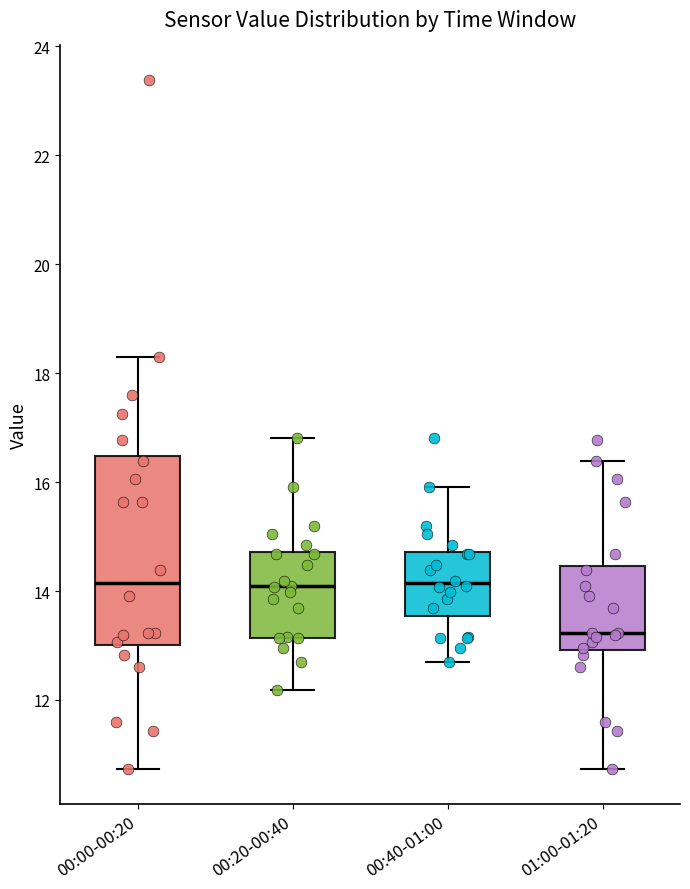

Where is the upper edge of the box for 00:20-00:40 on the y-axis? The values are not printed on the chart, so give them approximately, as read against the axis.

14.8